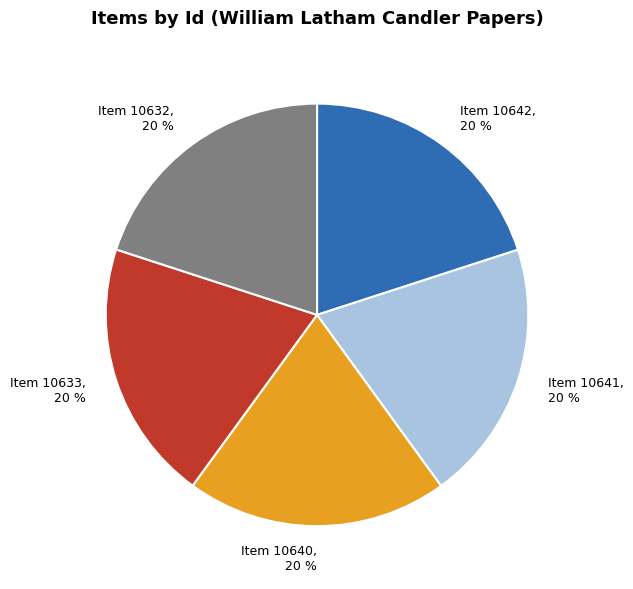

Does Item 10640 account for over 50% of the chart?

No